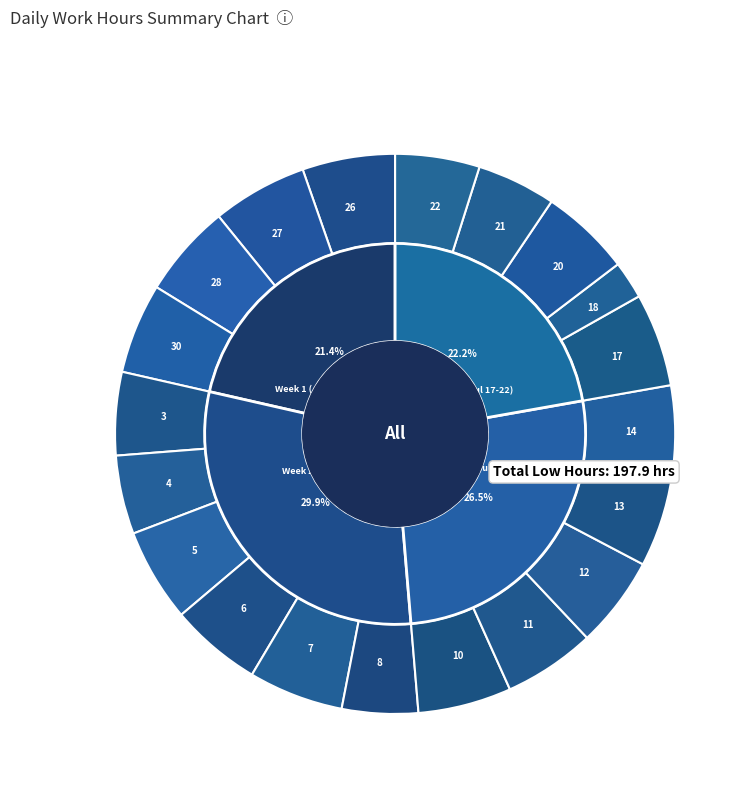

What percentage is the 20-Thu slice, to the nearest percent?

5%